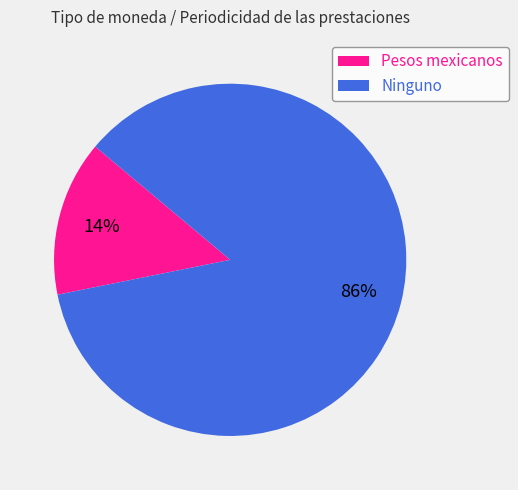

Which category has the biggest portion of the pie?

Ninguno